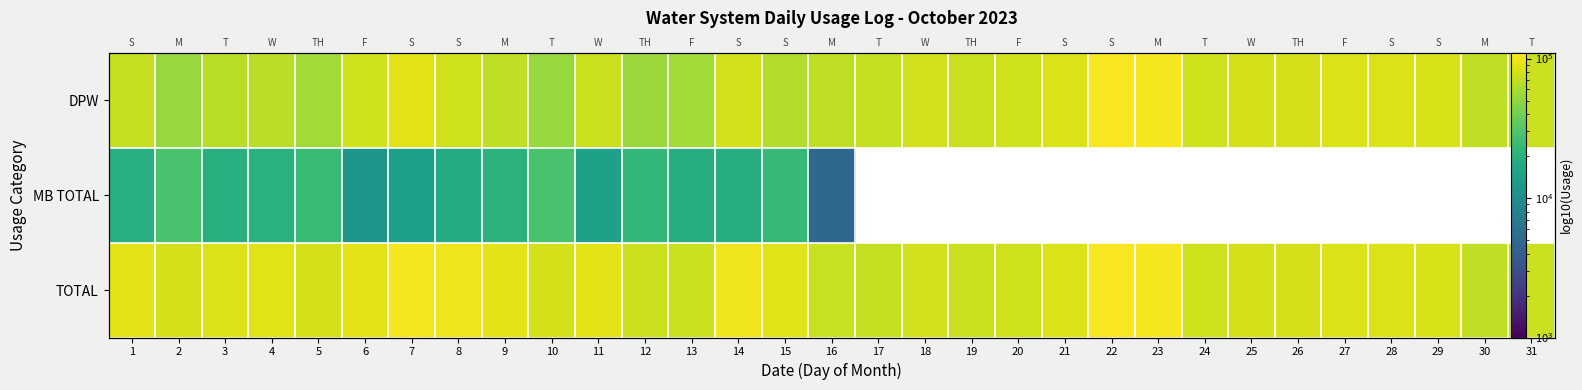

Which series has the largest total across all categories?

TOTAL